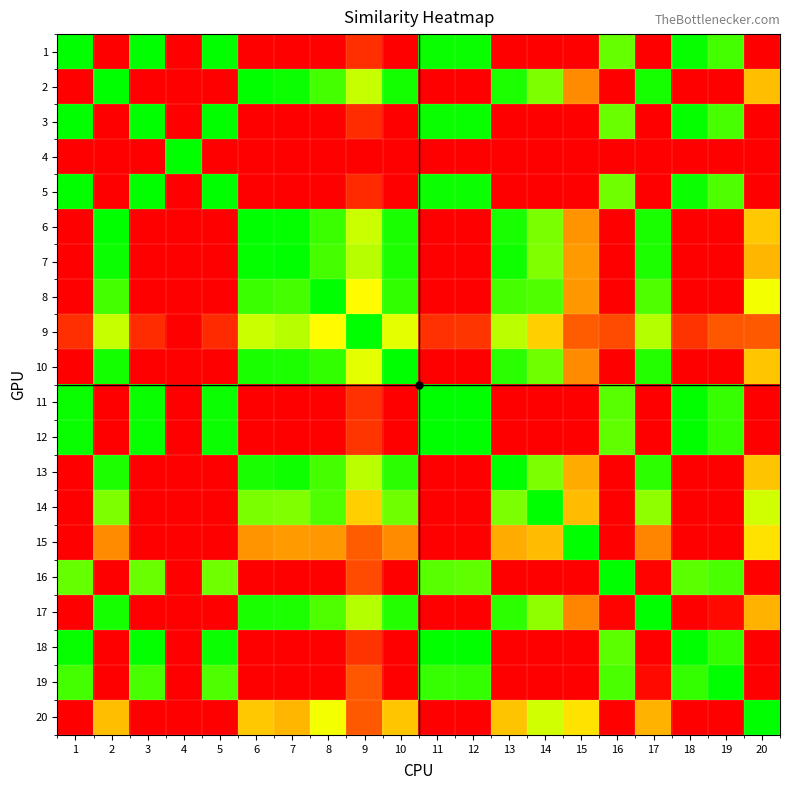

Which category has the highest value across all series?

1